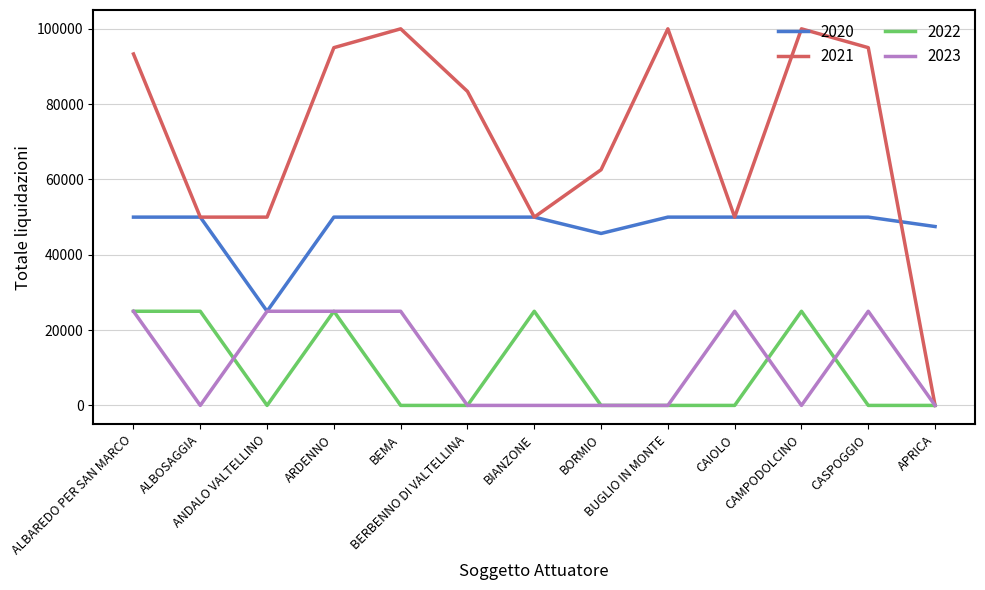

True or false: 2022 and 2020 cross at least once.

False